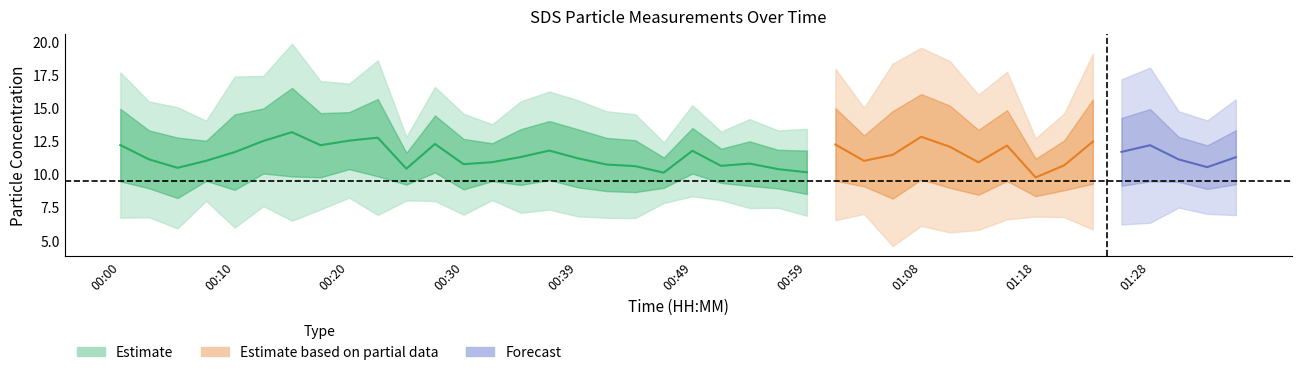

What is the difference between the highest and lowest values at 00:39?

4.0